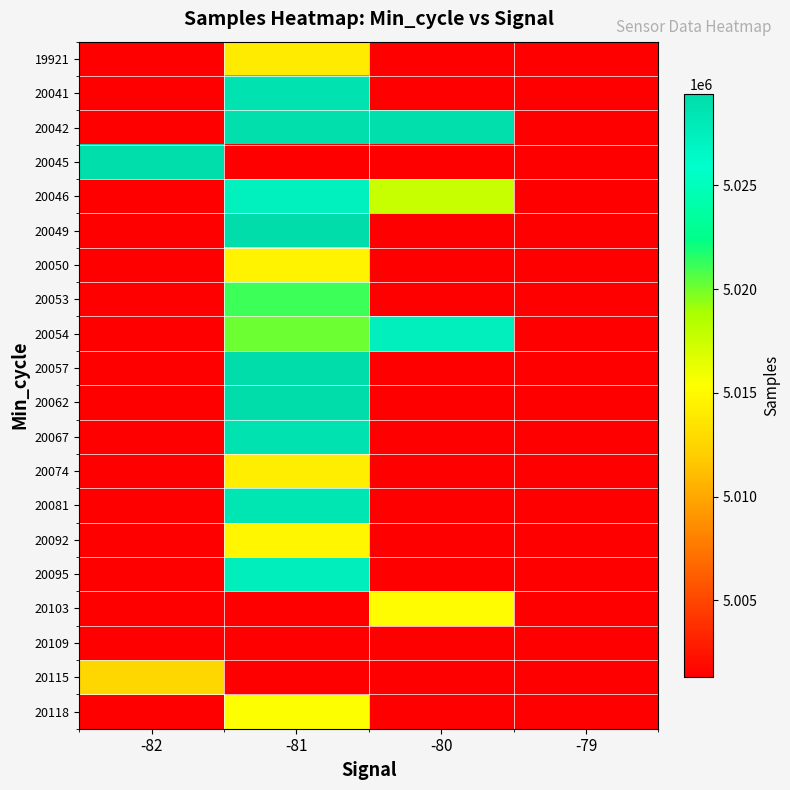

What is the total value across all series at -81?

100377403.5